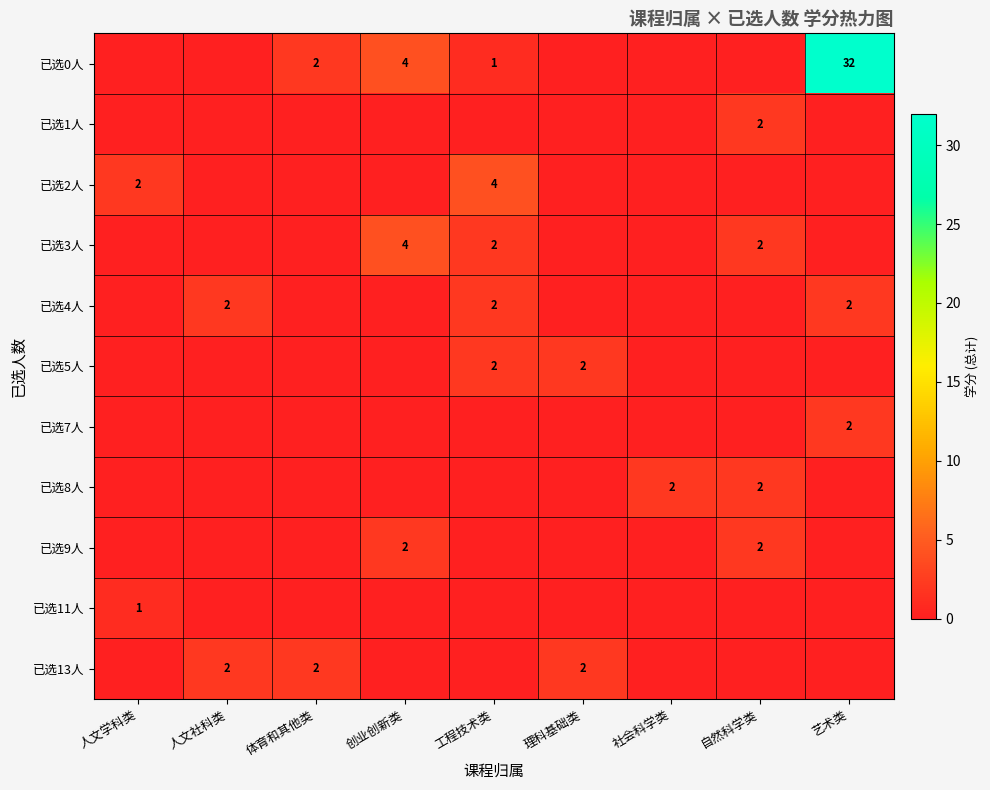

At which category is the sum across all series the highest?

艺术类